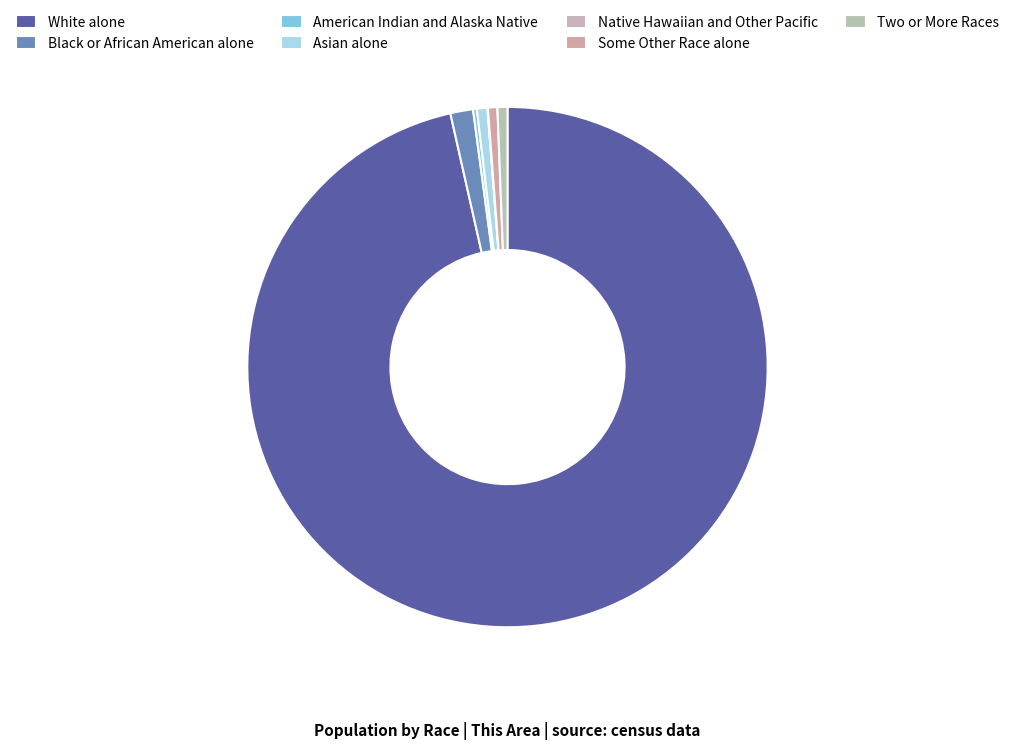

Which category has the biggest portion of the pie?

White alone